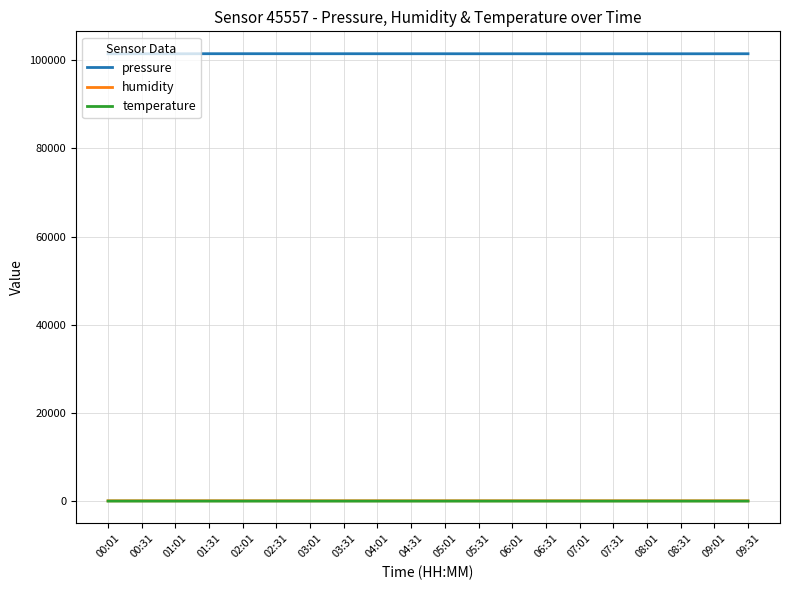

What are all the series names shown in the legend?

pressure, humidity, temperature